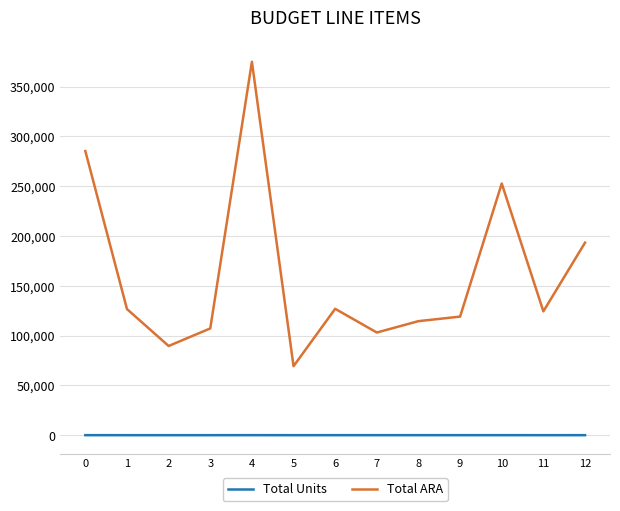

How many series are shown in this chart?

2